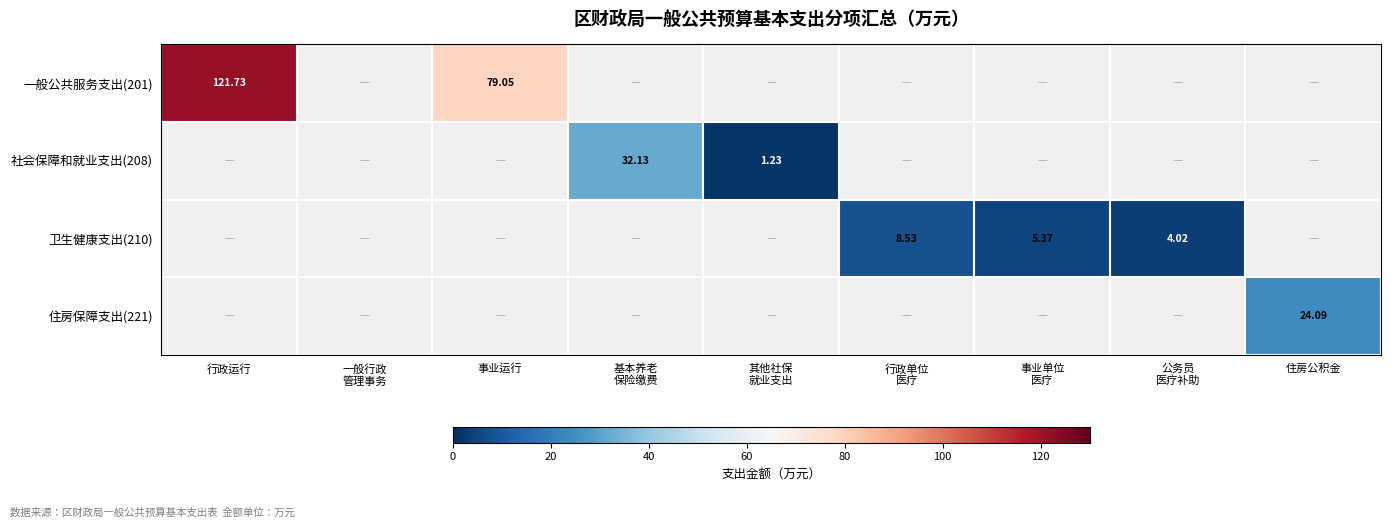

What is the minimum value shown in the chart?

1.2